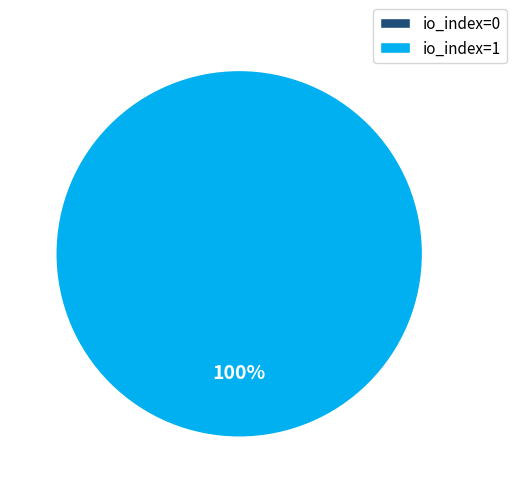

Does io_index=0 account for over 50% of the chart?

No